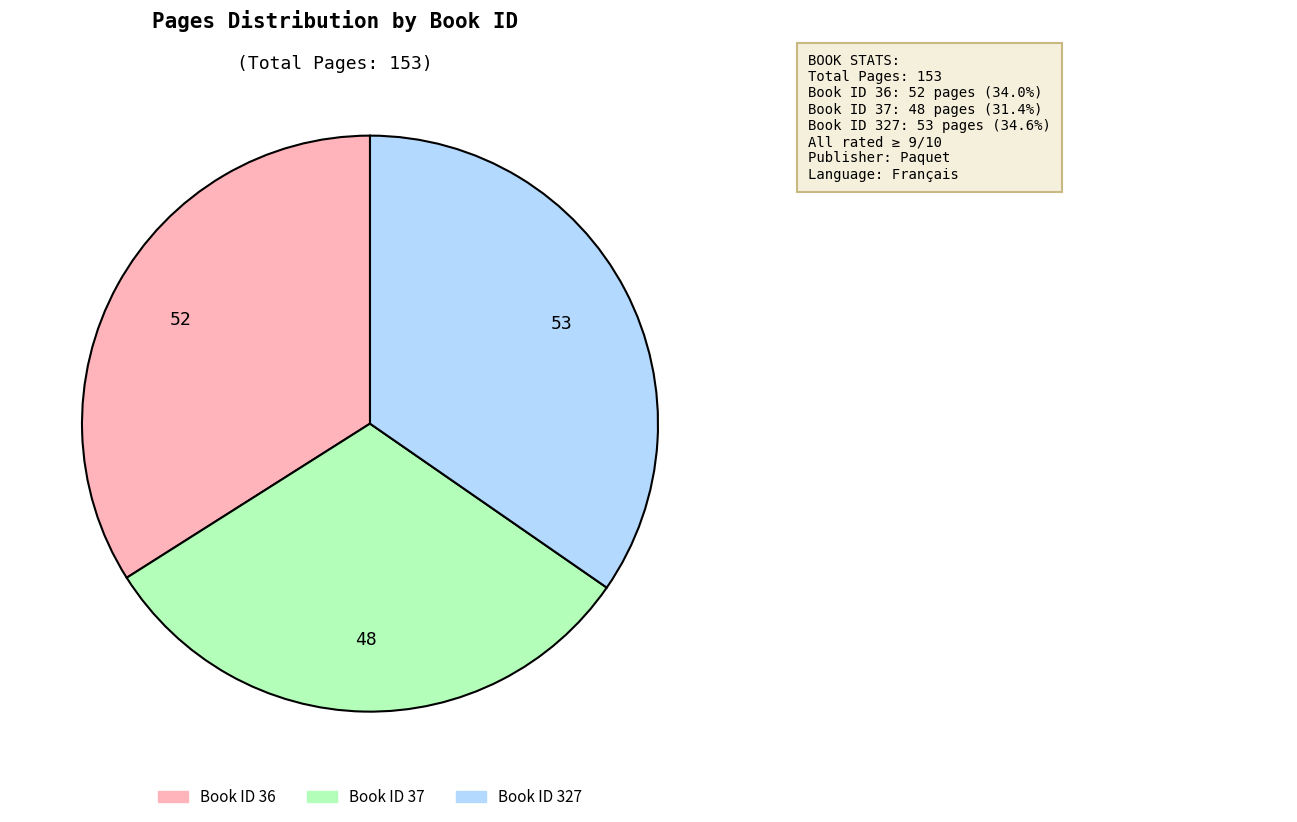

Is there a majority slice in this chart?

No